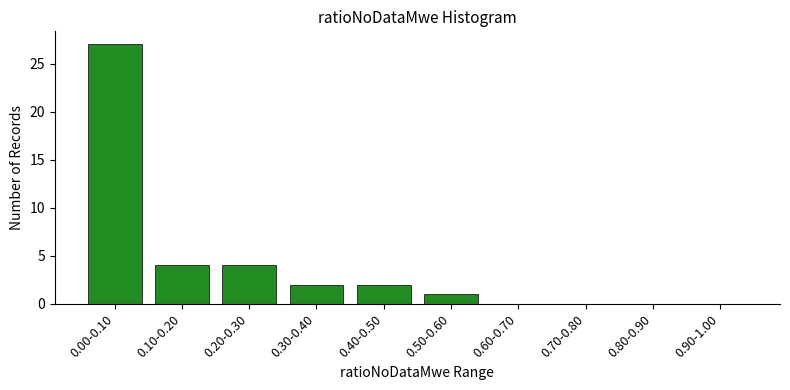

Reading left to right, list all the values displayed in this chart.

0.00-0.10=27	0.10-0.20=4	0.20-0.30=4	0.30-0.40=2	0.40-0.50=2	0.50-0.60=1	0.60-0.70=0	0.70-0.80=0	0.80-0.90=0	0.90-1.00=0